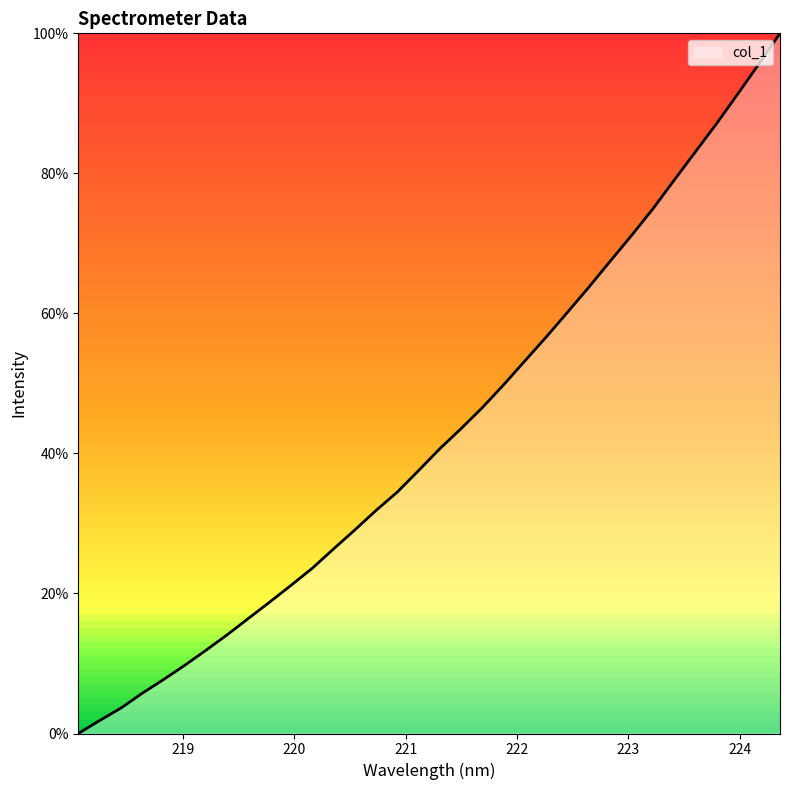

Does the chart display data point markers on the line(s)?

No